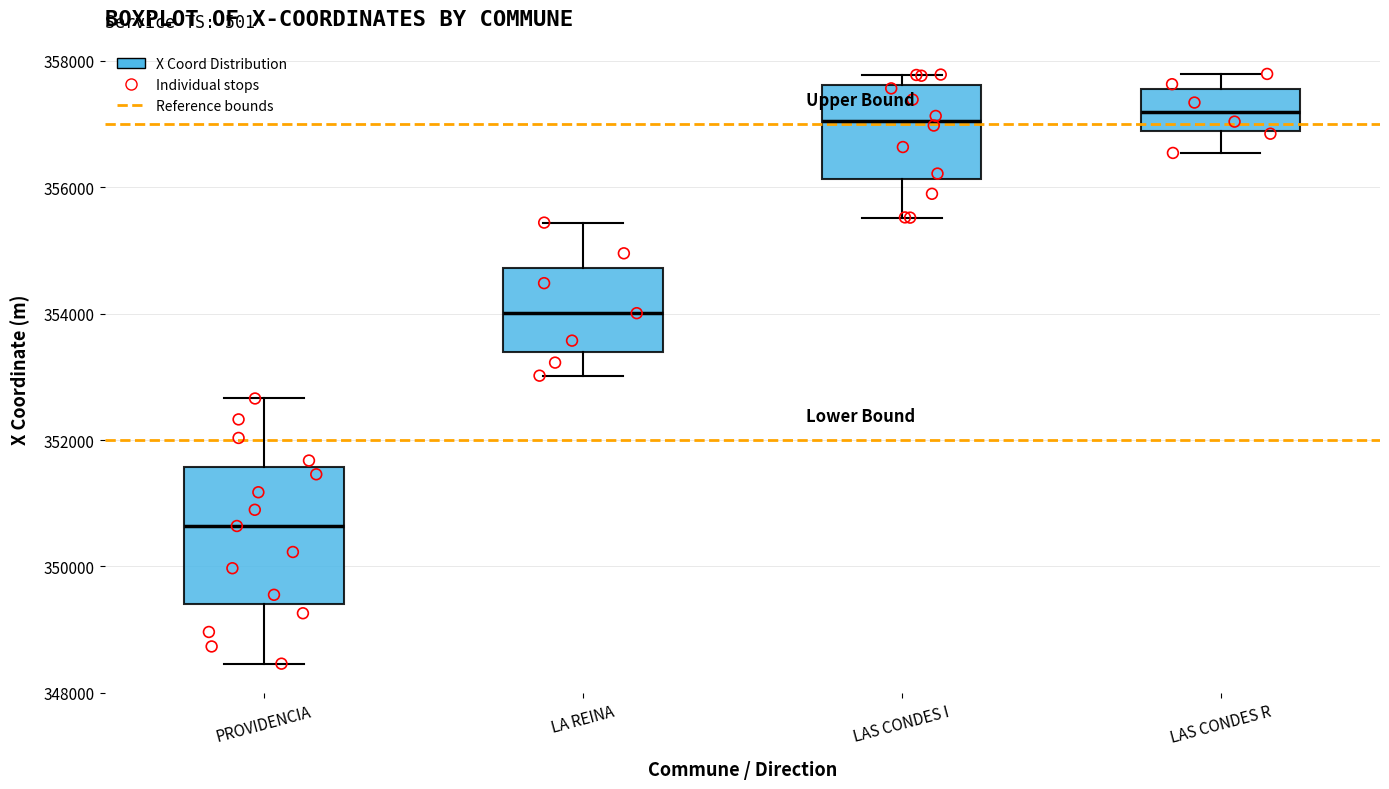

Where does the lower whisker of the box for LAS CONDES R end on the y-axis? The values are not printed on the chart, so give them approximately, as read against the axis.

356600